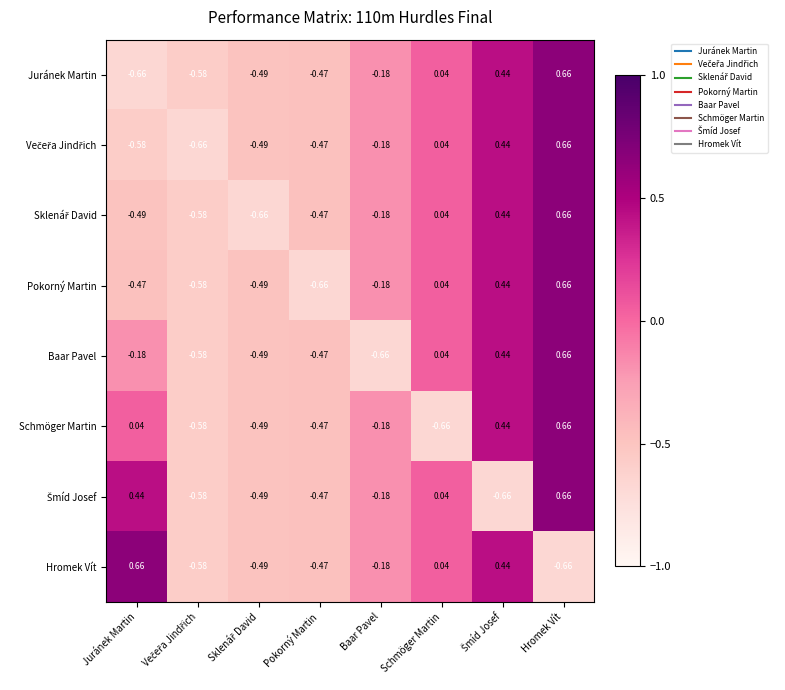

At which label is Schmöger Martin closest to 0?

Juránek Martin